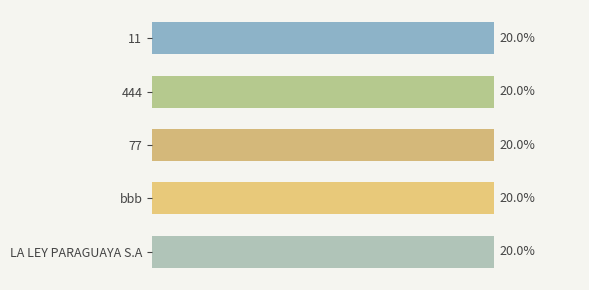

Does the chart contain stacked bars?

No